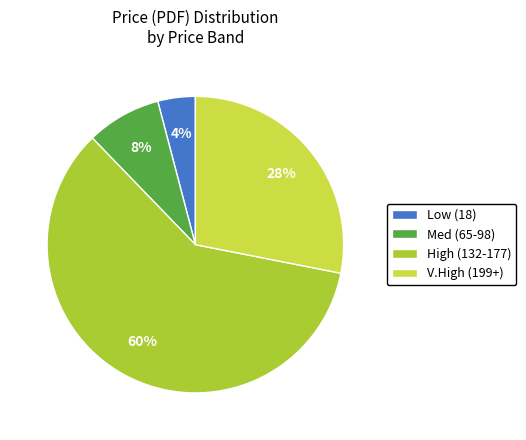

Which slice is the largest?

High (132-177)